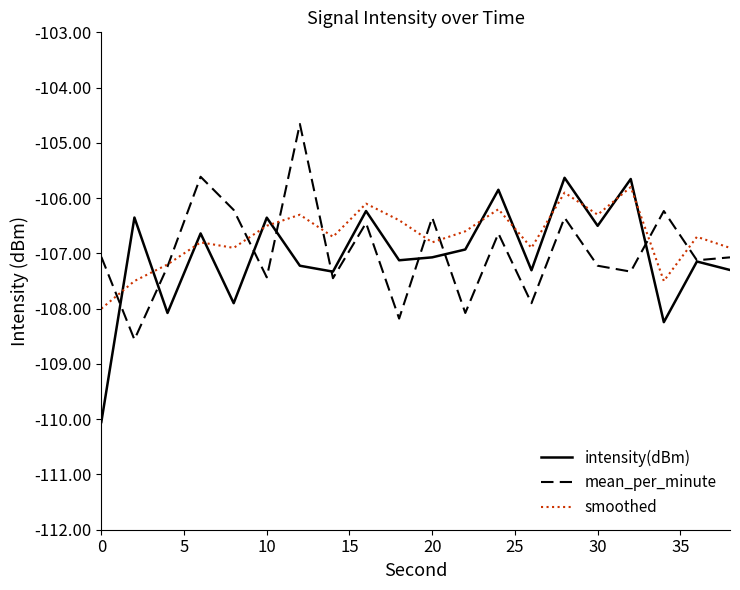

What are all the series names shown in the legend?

intensity(dBm), mean_per_minute, smoothed